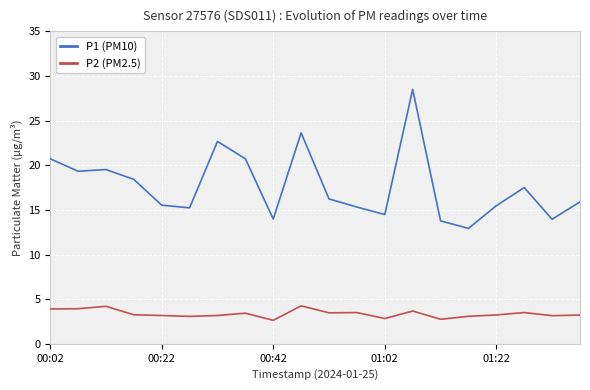

Rank the series by their average value, from lowest to highest.

P2 (PM2.5), P1 (PM10)